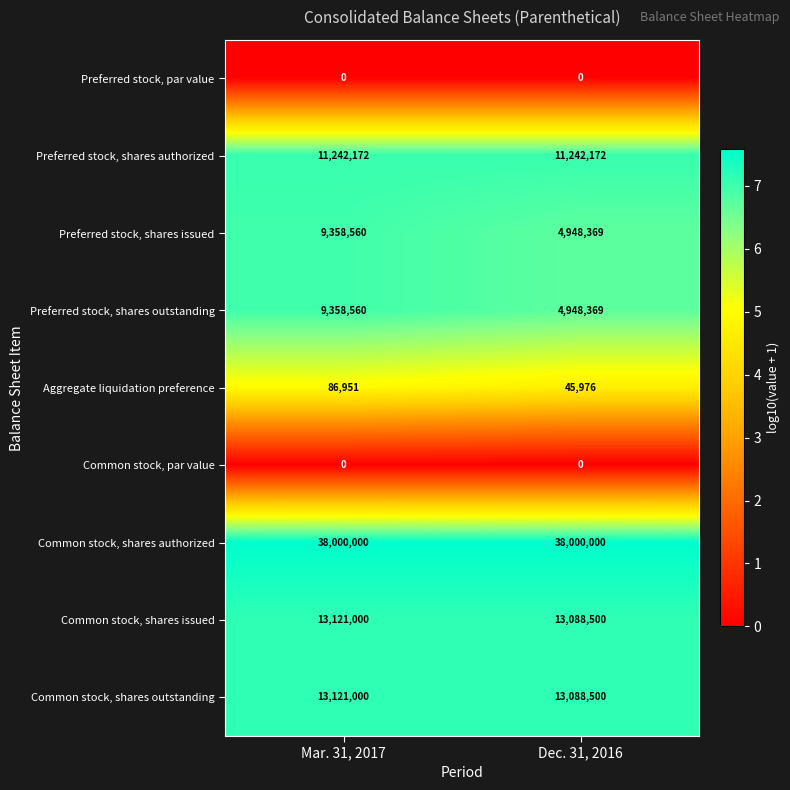

Reading right to left, what are all the values shown in this chart?

Preferred stock, par value: 0	0
Preferred stock, shares authorized: 11242172	11242172
Preferred stock, shares issued: 4948369	9358560
Preferred stock, shares outstanding: 4948369	9358560
Aggregate liquidation preference: 45976	86951
Common stock, par value: 0	0
Common stock, shares authorized: 38000000	38000000
Common stock, shares issued: 13088500	13121000
Common stock, shares outstanding: 13088500	13121000